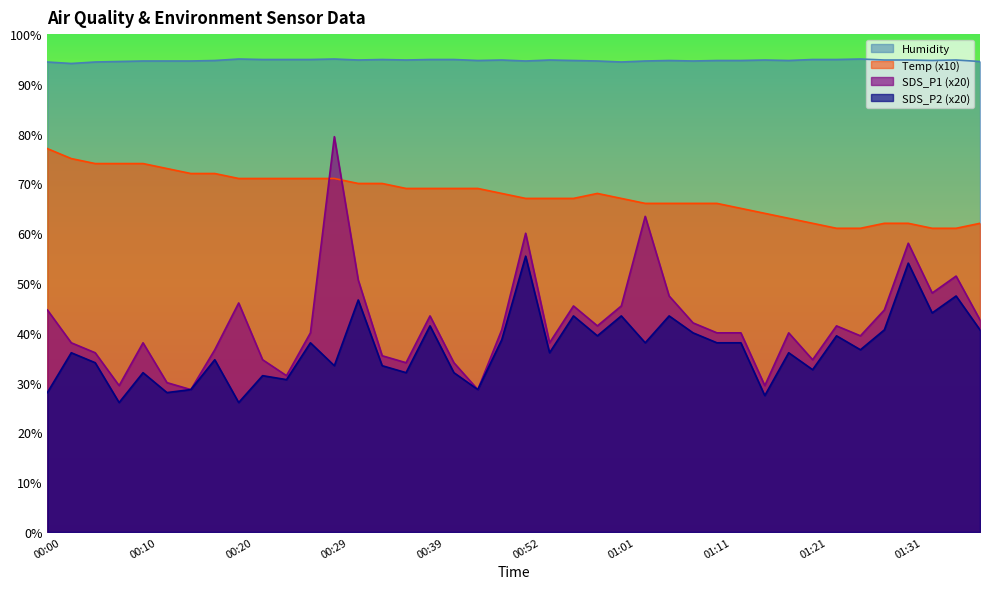

Reading left to right, what are all the values shown in this chart?

SDS_P1: 00:00=44.6	00:03=38.0	00:05=36.0	00:08=29.4	00:10=38.0	00:12=30.0	00:15=28.6	00:17=36.6	00:20=46.0	00:22=34.6	00:25=31.4	00:27=40.0	00:29=79.4	00:32=50.6	00:34=35.4	00:37=34.0	00:39=43.4	00:44=34.0	00:47=28.6	00:49=40.6	00:52=60.0	00:54=38.0	00:56=45.4	00:59=41.4	01:01=45.4	01:04=63.4	01:06=47.4	01:09=42.0	01:11=40.0	01:13=40.0	01:16=29.4	01:18=40.0	01:21=34.6	01:23=41.4	01:26=39.4	01:28=44.6	01:31=58.0	01:33=48.0	01:36=51.4	01:38=42.6
SDS_P2: 00:00=28.0	00:03=36.0	00:05=34.0	00:08=26.0	00:10=32.0	00:12=28.0	00:15=28.6	00:17=34.6	00:20=26.0	00:22=31.4	00:25=30.6	00:27=38.0	00:29=33.4	00:32=46.6	00:34=33.4	00:37=32.0	00:39=41.4	00:44=32.0	00:47=28.6	00:49=38.6	00:52=55.4	00:54=36.0	00:56=43.4	00:59=39.4	01:01=43.4	01:04=38.0	01:06=43.4	01:09=40.0	01:11=38.0	01:13=38.0	01:16=27.4	01:18=36.0	01:21=32.6	01:23=39.4	01:26=36.6	01:28=40.6	01:31=54.0	01:33=44.0	01:36=47.4	01:38=40.6
Temp: 00:00=77.0	00:03=75.0	00:05=74.0	00:08=74.0	00:10=74.0	00:12=73.0	00:15=72.0	00:17=72.0	00:20=71.0	00:22=71.0	00:25=71.0	00:27=71.0	00:29=71.0	00:32=70.0	00:34=70.0	00:37=69.0	00:39=69.0	00:44=69.0	00:47=69.0	00:49=68.0	00:52=67.0	00:54=67.0	00:56=67.0	00:59=68.0	01:01=67.0	01:04=66.0	01:06=66.0	01:09=66.0	01:11=66.0	01:13=65.0	01:16=64.0	01:18=63.0	01:21=62.0	01:23=61.0	01:26=61.0	01:28=62.0	01:31=62.0	01:33=61.0	01:36=61.0	01:38=62.0
Humidity: 00:00=94.4	00:03=94.1	00:05=94.4	00:08=94.5	00:10=94.6	00:12=94.6	00:15=94.6	00:17=94.7	00:20=95.0	00:22=94.9	00:25=94.9	00:27=94.9	00:29=95.0	00:32=94.8	00:34=94.9	00:37=94.8	00:39=94.9	00:44=94.9	00:47=94.7	00:49=94.8	00:52=94.6	00:54=94.8	00:56=94.7	00:59=94.6	01:01=94.4	01:04=94.6	01:06=94.7	01:09=94.6	01:11=94.7	01:13=94.7	01:16=94.8	01:18=94.7	01:21=94.9	01:23=94.9	01:26=95.0	01:28=94.8	01:31=94.8	01:33=94.7	01:36=94.8	01:38=94.5